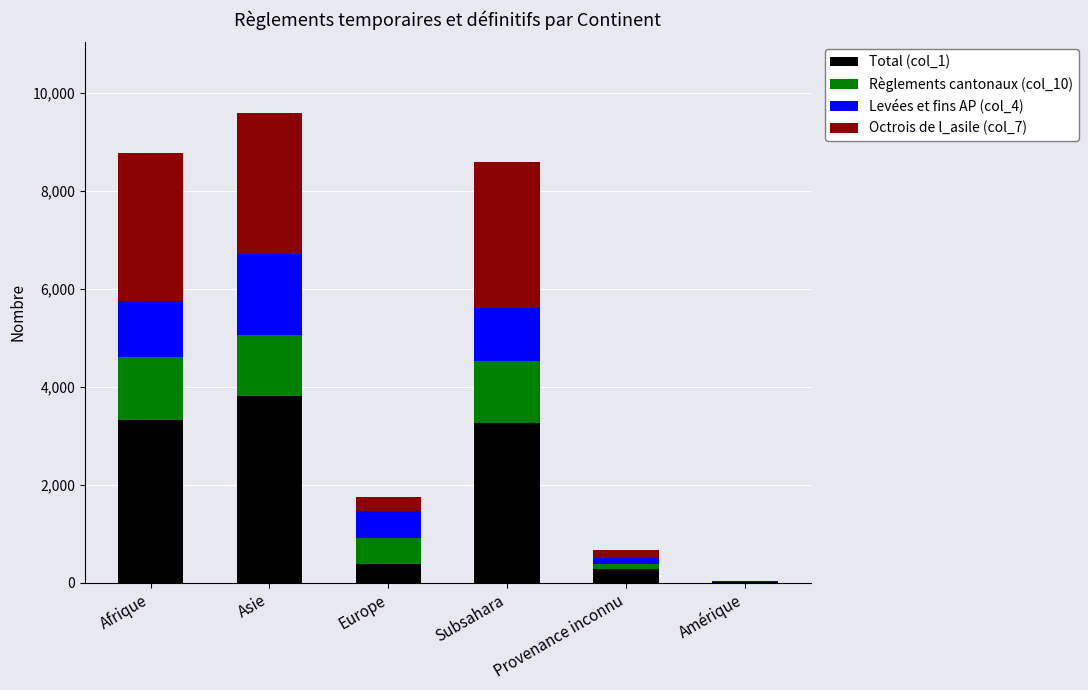

True or false: Total (col_1) has a value of 276 at Provenance inconnu.

True